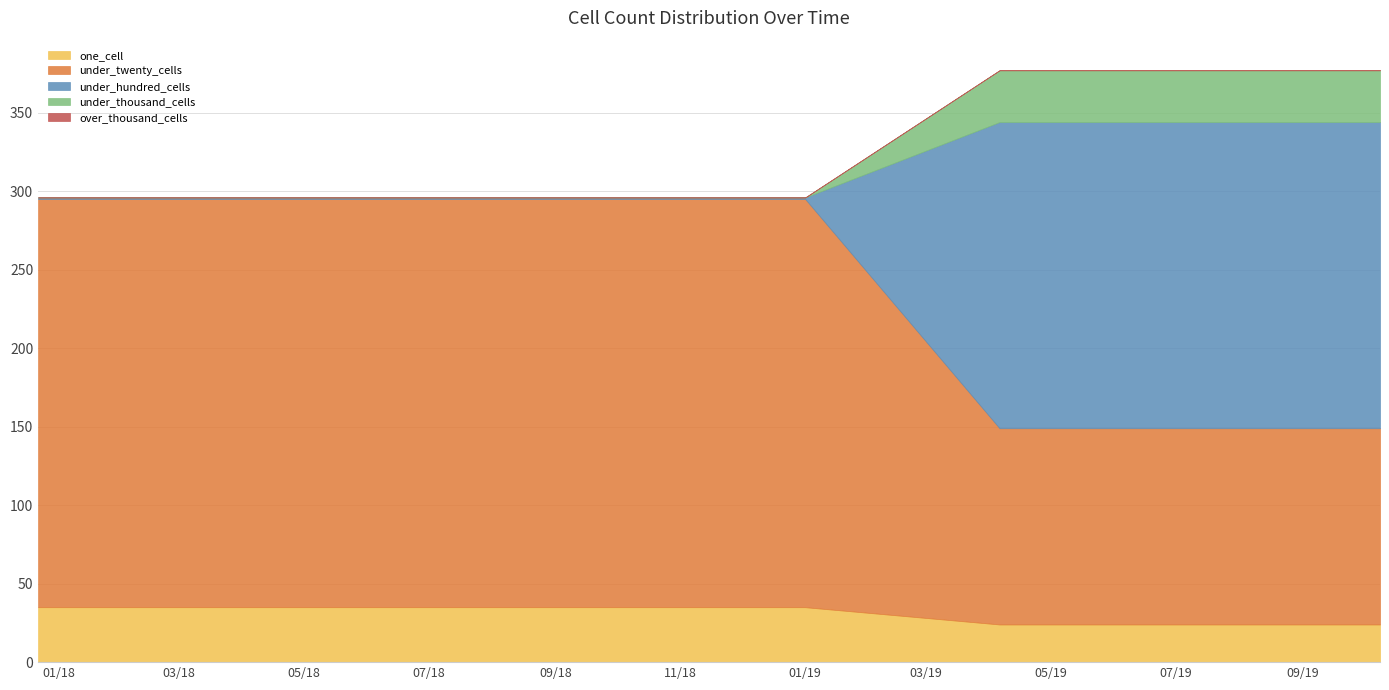

Reading left to right, extract all data points from this chart.

one_cell: 2017-12-22=35	2018-04-09=35	2018-07-11=35	2018-09-28=35	2019-01-01=35	2019-04-06=24	2019-07-01=24	2019-10-09=24
under_twenty_cells: 2017-12-22=260	2018-04-09=260	2018-07-11=260	2018-09-28=260	2019-01-01=260	2019-04-06=125	2019-07-01=125	2019-10-09=125
under_hundred_cells: 2017-12-22=1	2018-04-09=1	2018-07-11=1	2018-09-28=1	2019-01-01=1	2019-04-06=195	2019-07-01=195	2019-10-09=195
under_thousand_cells: 2017-12-22=0	2018-04-09=0	2018-07-11=0	2018-09-28=0	2019-01-01=0	2019-04-06=33	2019-07-01=33	2019-10-09=33
over_thousand_cells: 2017-12-22=0	2018-04-09=0	2018-07-11=0	2018-09-28=0	2019-01-01=0	2019-04-06=0	2019-07-01=0	2019-10-09=0